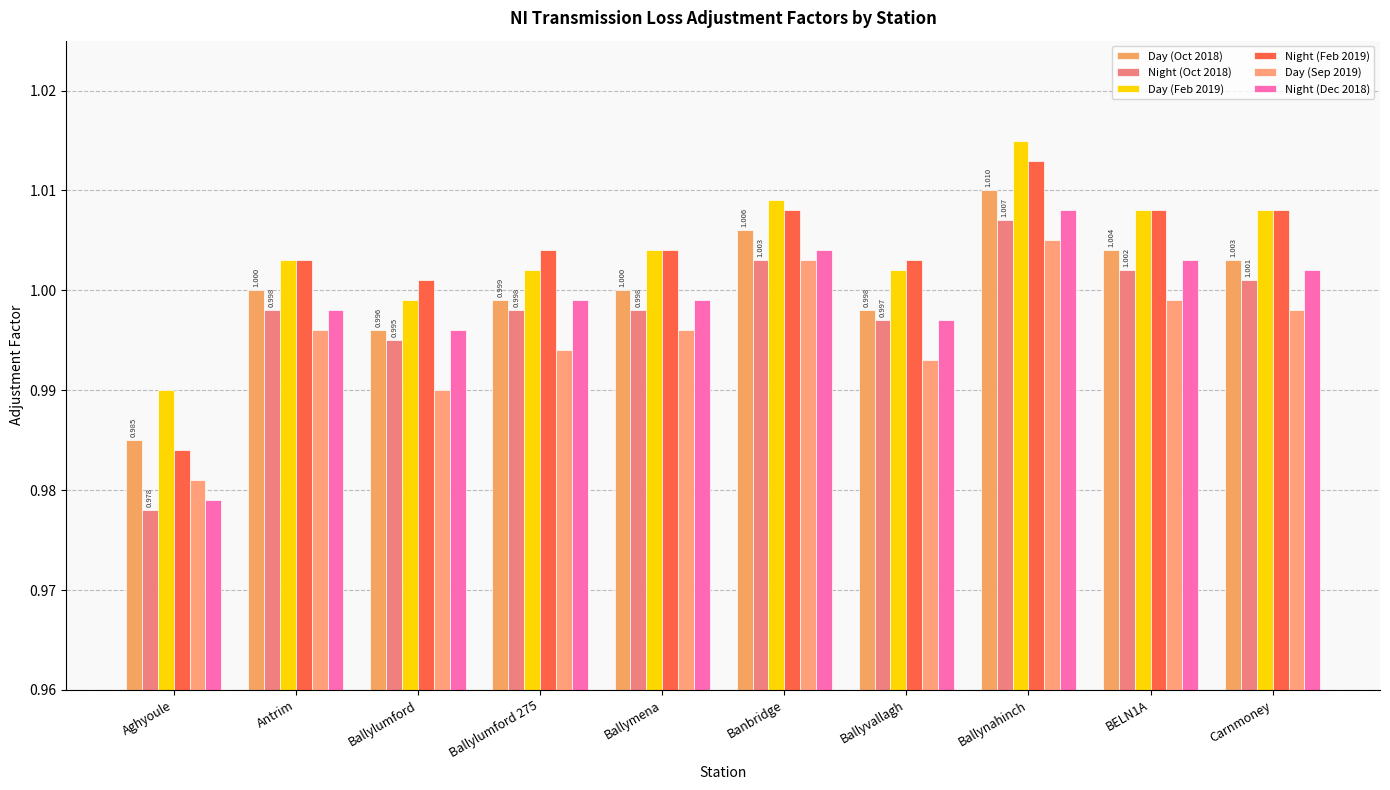

What are all the series names shown in the legend?

Day (Oct 2018), Night (Oct 2018), Day (Feb 2019), Night (Feb 2019), Day (Sep 2019), Night (Dec 2018)